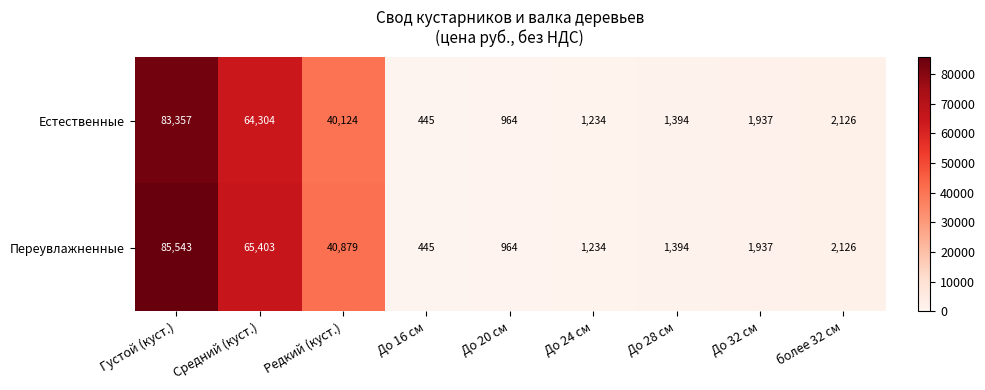

Reading right to left, list all the values displayed in this chart.

Естественные: 2126	1937	1394	1234	964	445	40124	64304	83357
Переувлажненные: 2126	1937	1394	1234	964	445	40879	65403	85543